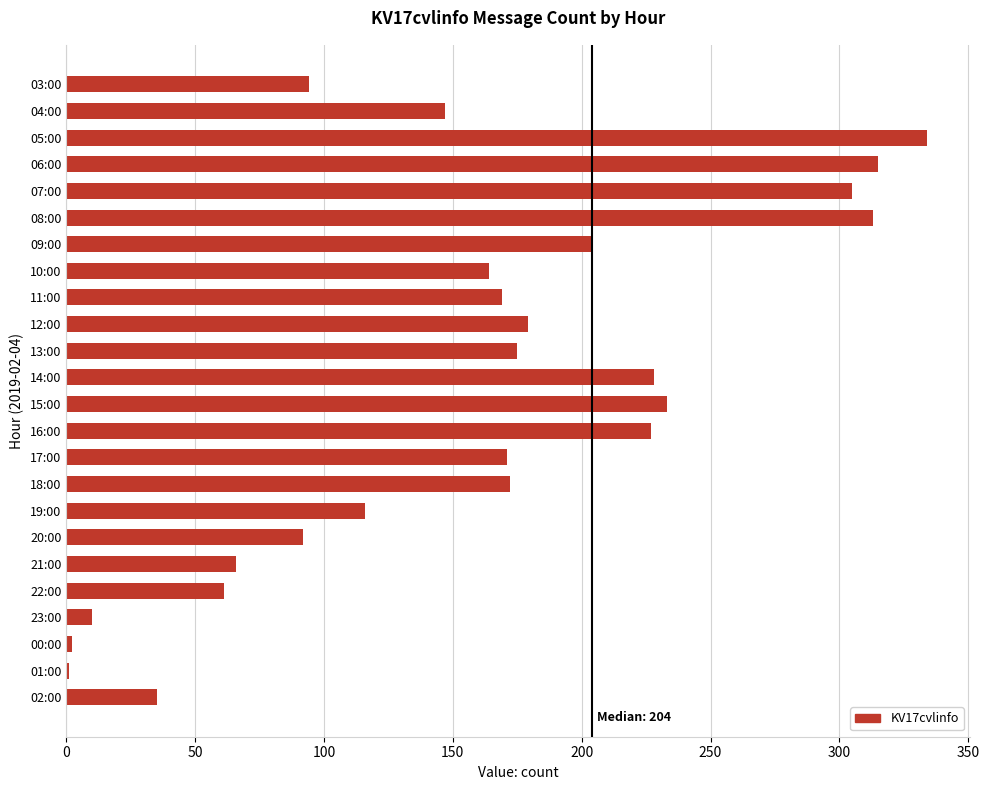

True or false: the data shows 61 at 22:00.

True